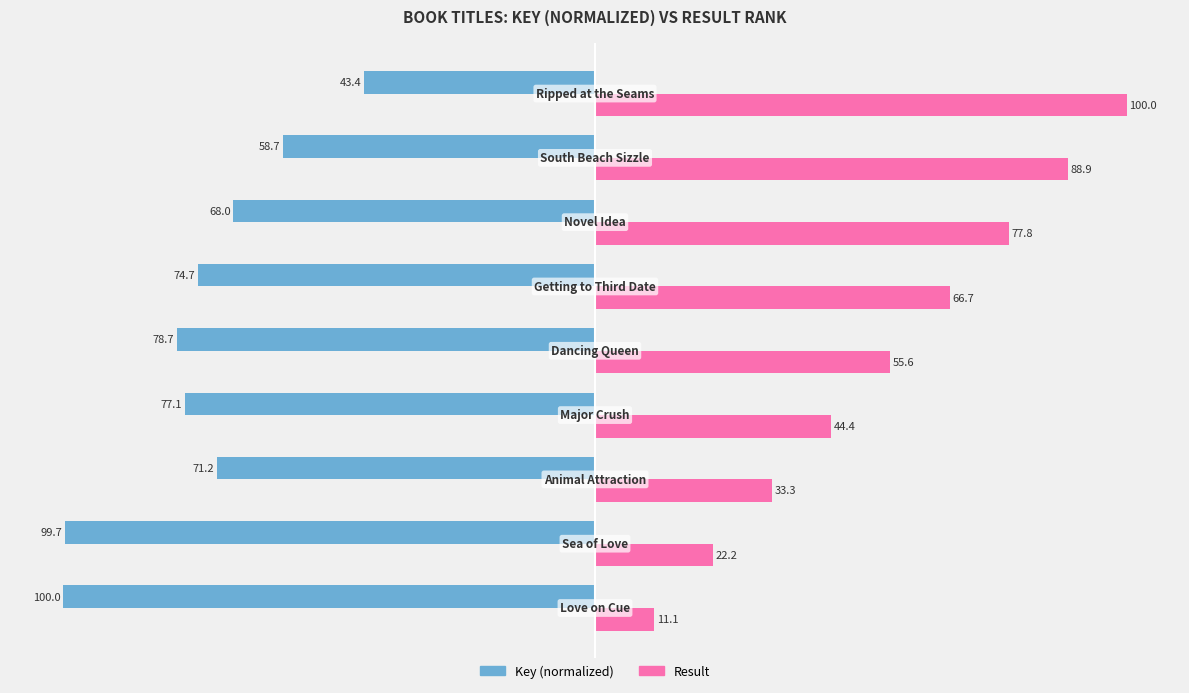

Which series has the largest range (max minus min)?

Result